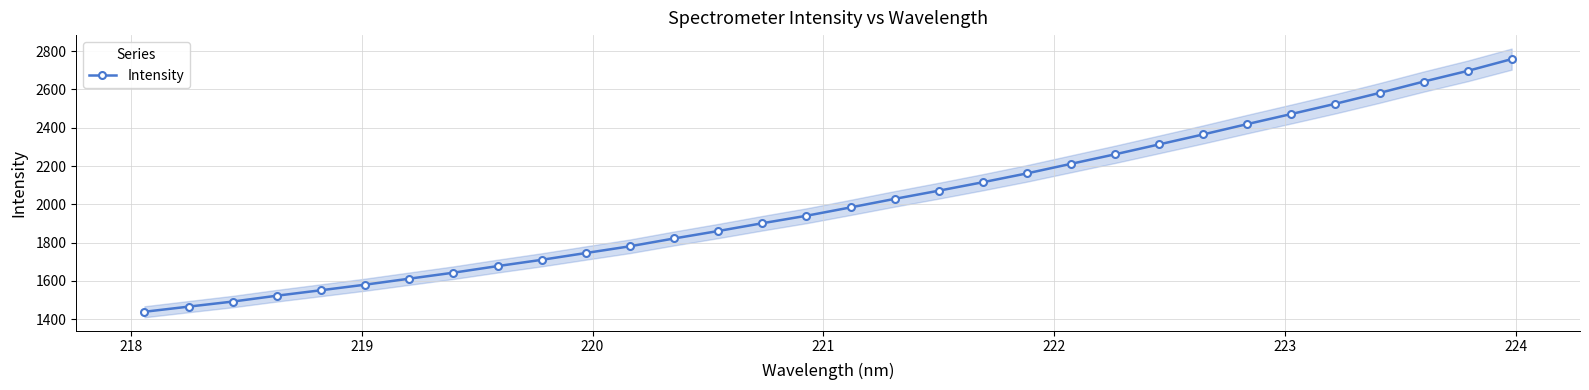

Does the chart have visible grid lines?

Yes